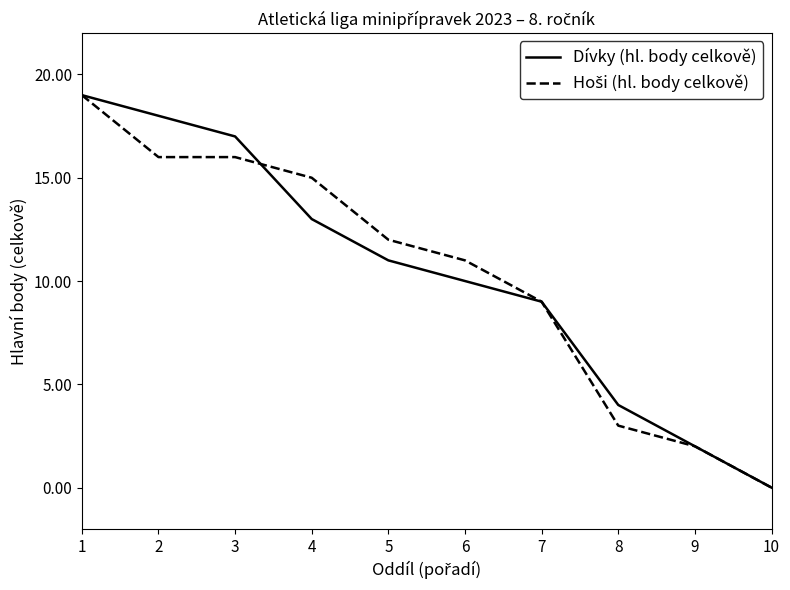

Which category has the lowest value in the Dívky (hl. body celkově) series?

10